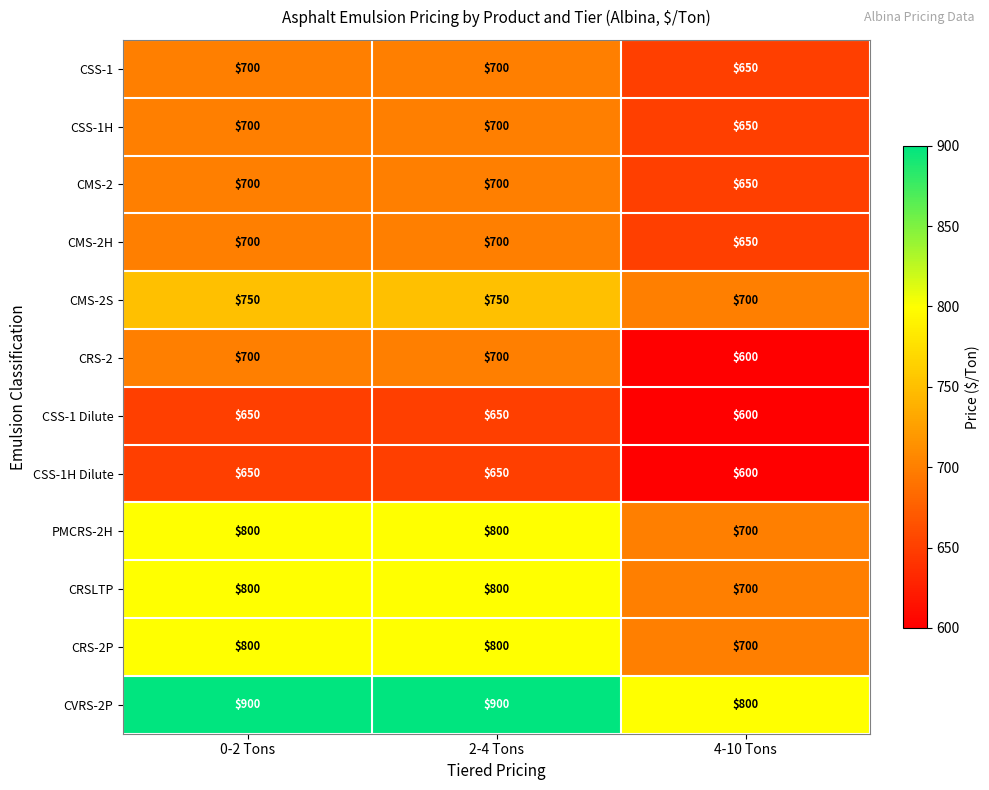

What is the difference between the highest and lowest values at 4-10 Tons?

200